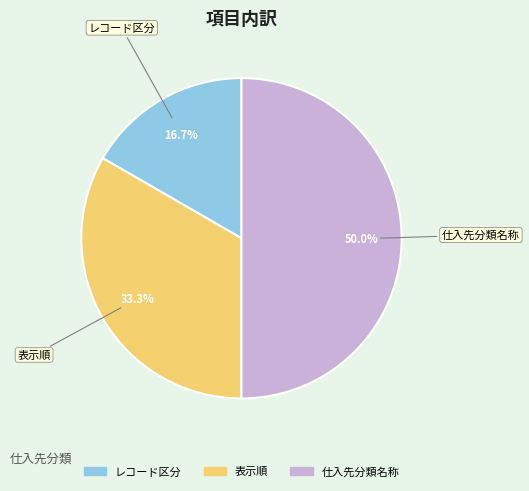

Combined, what portion of the pie is レコード区分 and 仕入先分類名称?

66.7%